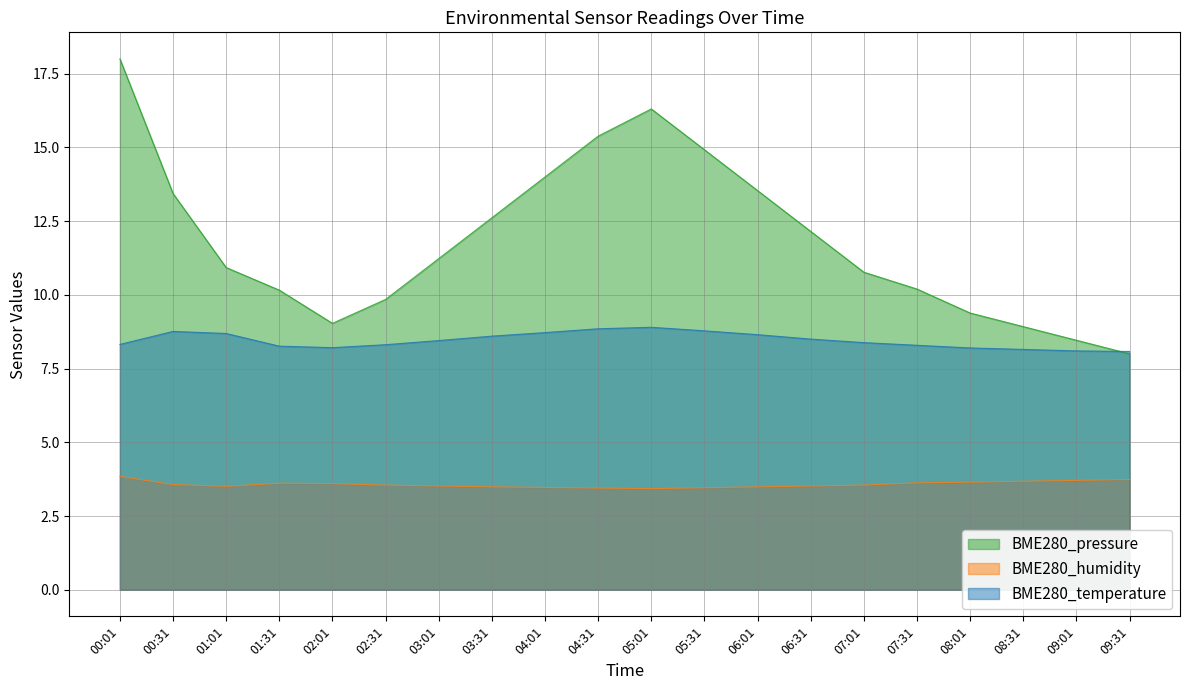

True or false: BME280_temperature and BME280_humidity intersect in this chart.

False